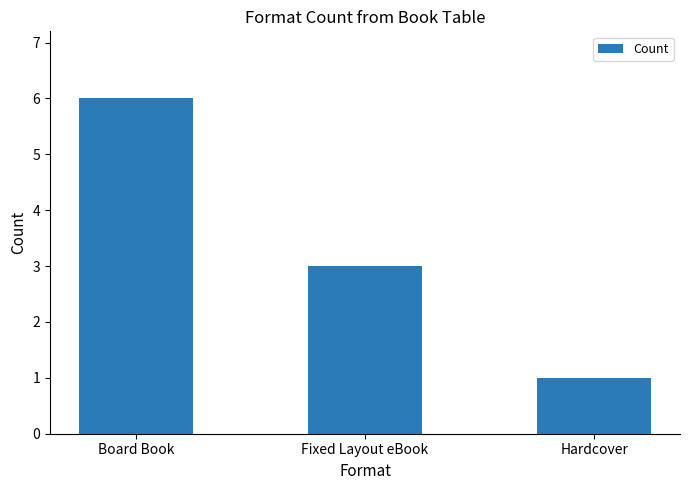

Read the value at Hardcover.

1